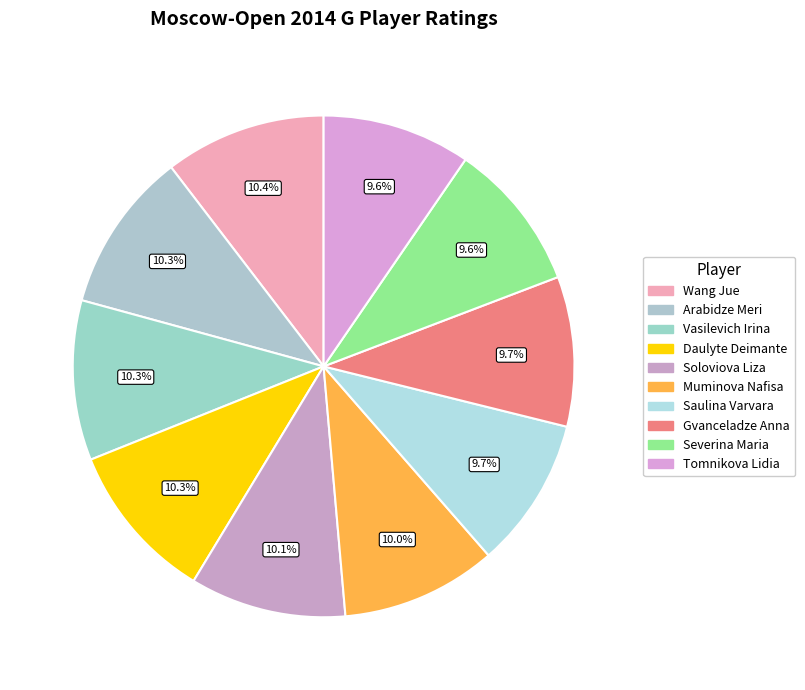

Is there any slice that represents more than half of the pie?

No